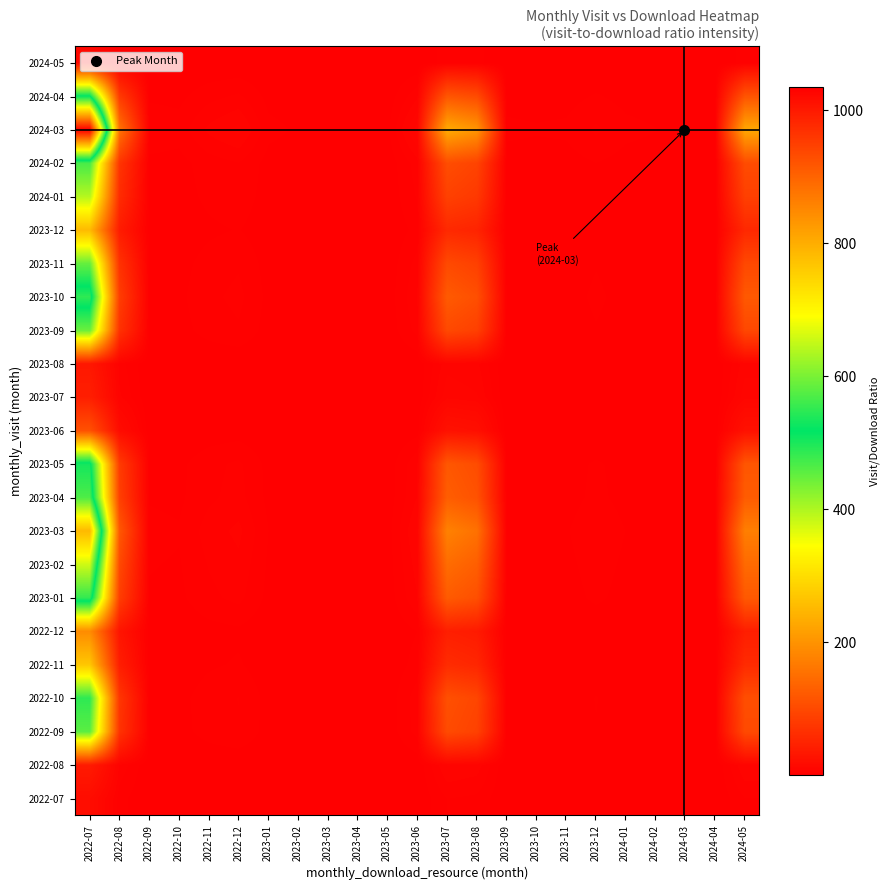

Which category has the lowest value across all series?

2024-03